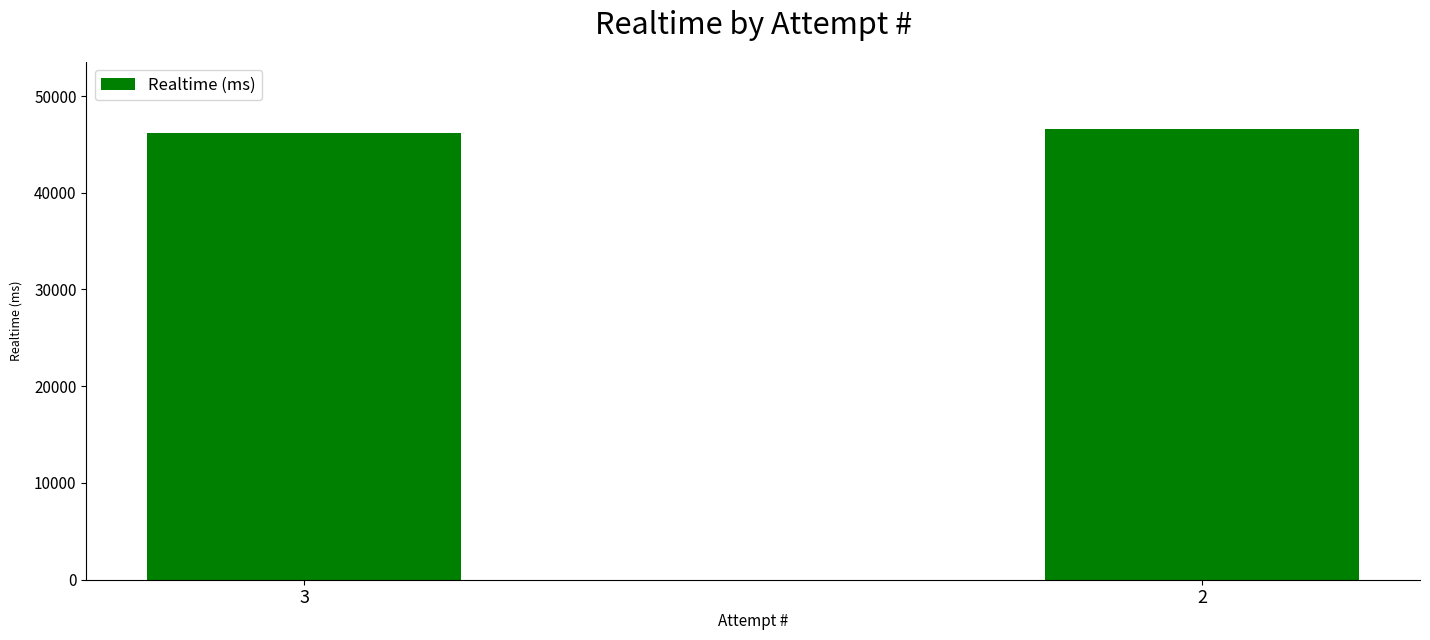

What is the approximate value at 3?

46195